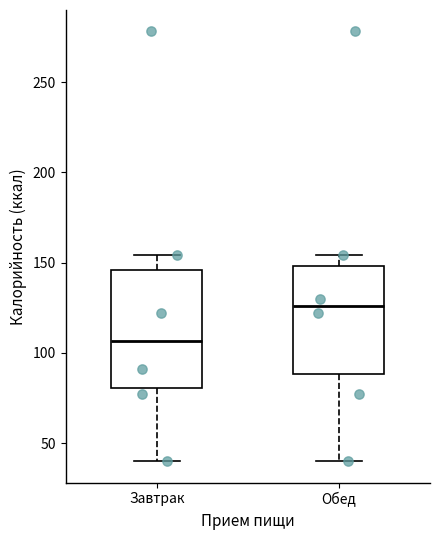

Reading left to right, read every box against the y-axis: the position of its median line, the range the box covers, and the ends of its whiskers. The values are not printed on the chart, so give them approximately, as read against the axis.

Завтрак: median 105, box 80 to 145, whiskers 40 to 155
Обед: median 125, box 90 to 150, whiskers 40 to 155